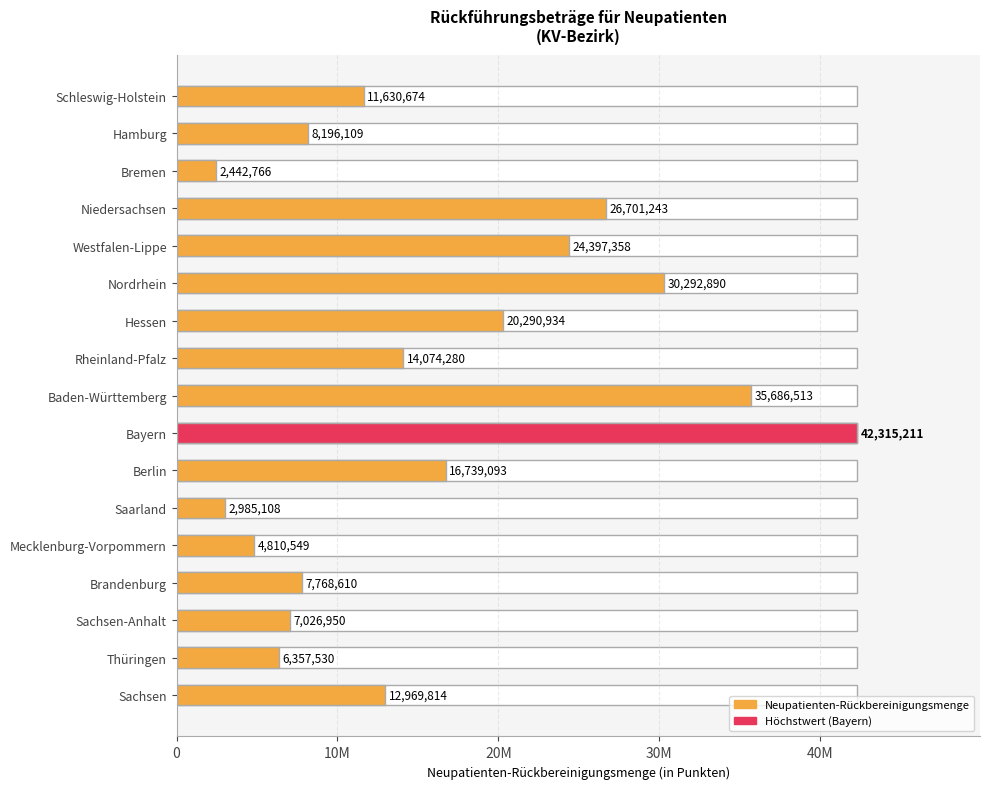

How many values exceed 12969814?

8